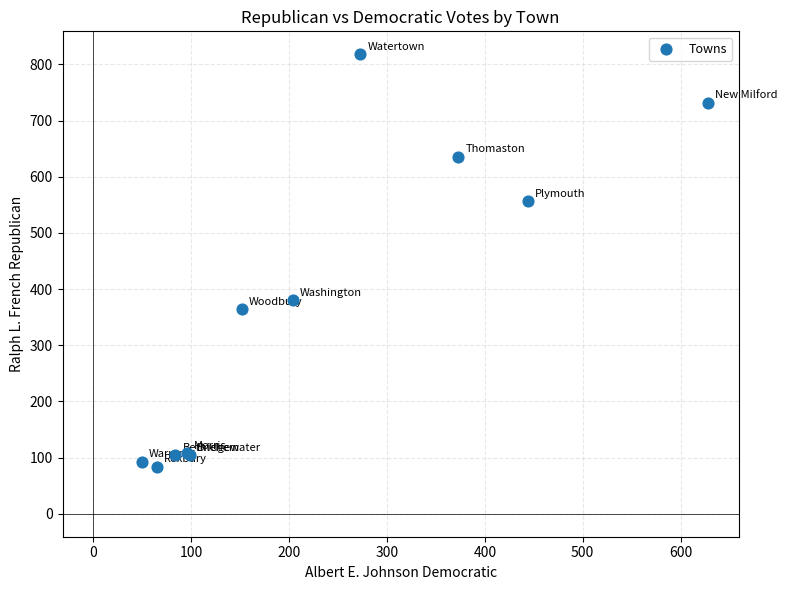

What Y value in the scatter plot is closest to 451?

381